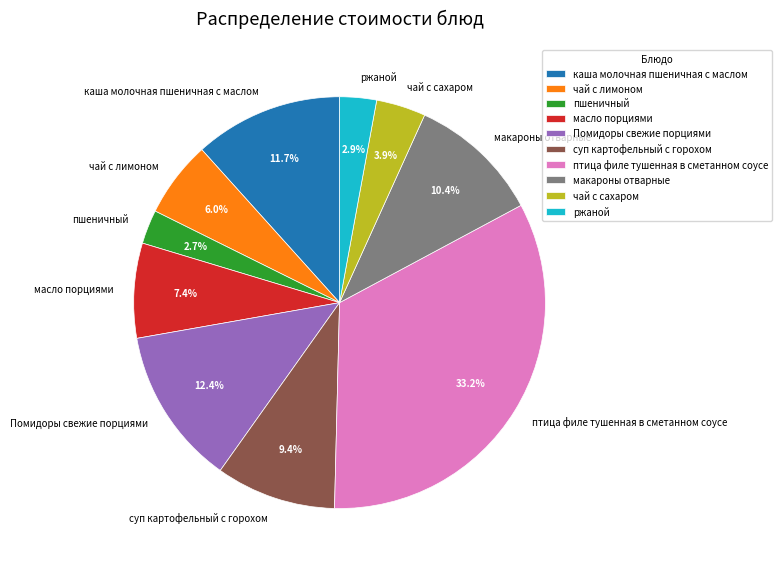

To the nearest percent, what is the difference between the largest and smallest slice percentages?

31%